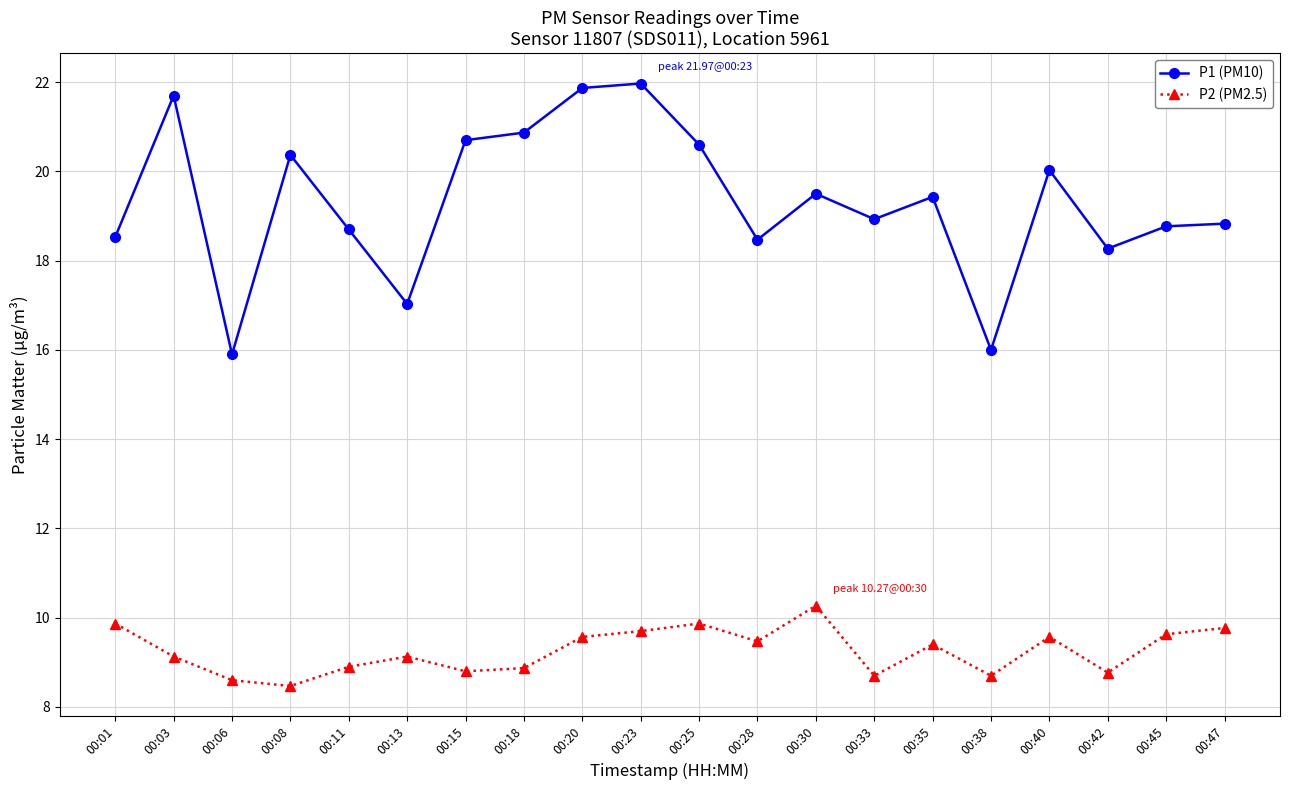

True or false: P1 (PM10) has more than 1 points higher than both neighbors.

True